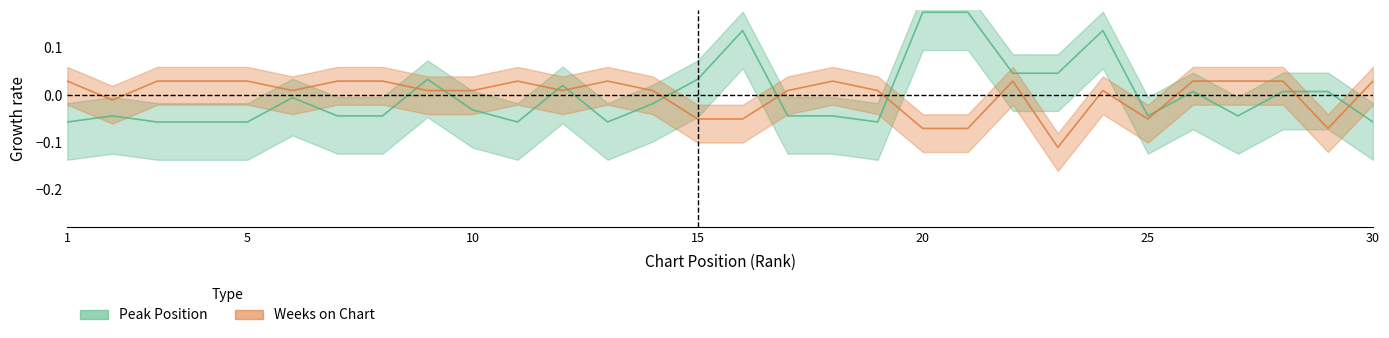

What is the difference between the maximum and minimum values in the Peak Position series?

0.2